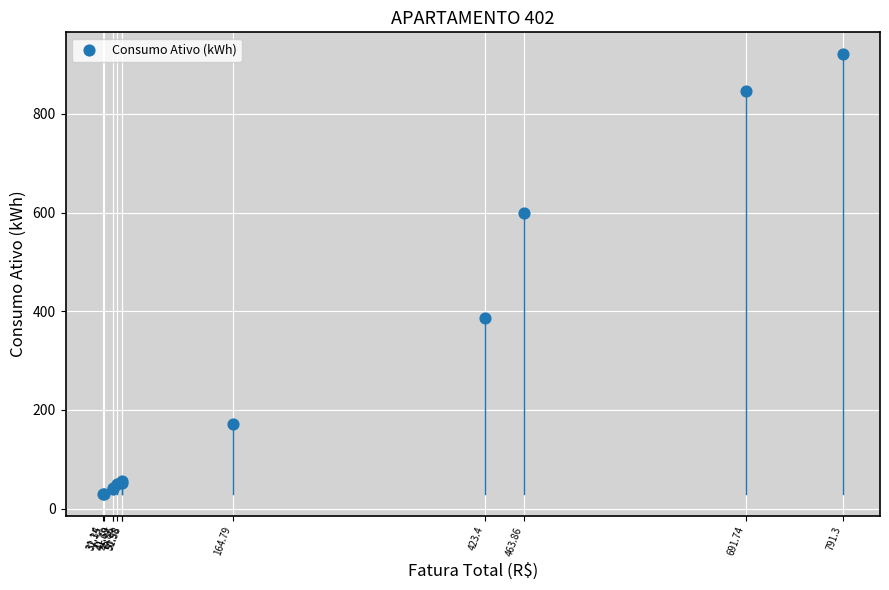

What Y value in the scatter plot is closest to 475?

387